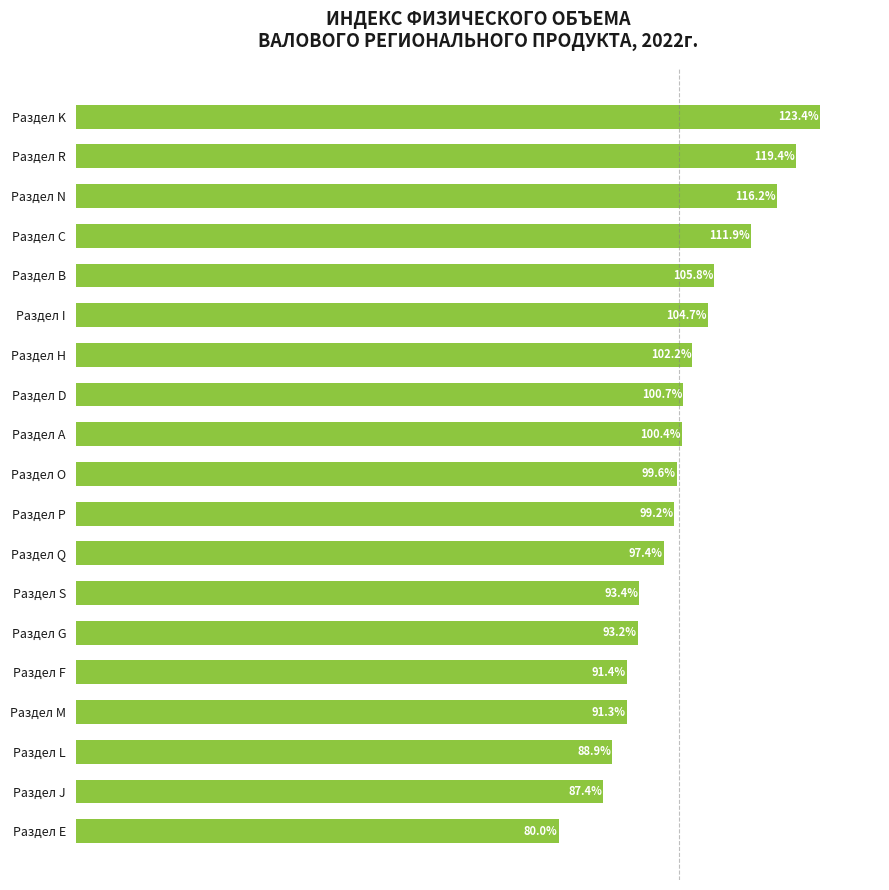

Rank the categories by value from highest to lowest.

Раздел K, Раздел R, Раздел N, Раздел C, Раздел B, Раздел I, Раздел H, Раздел D, Раздел A, Раздел О, Раздел P, Раздел Q, Раздел S, Раздел G, Раздел F, Раздел M, Раздел L, Раздел J, Раздел E